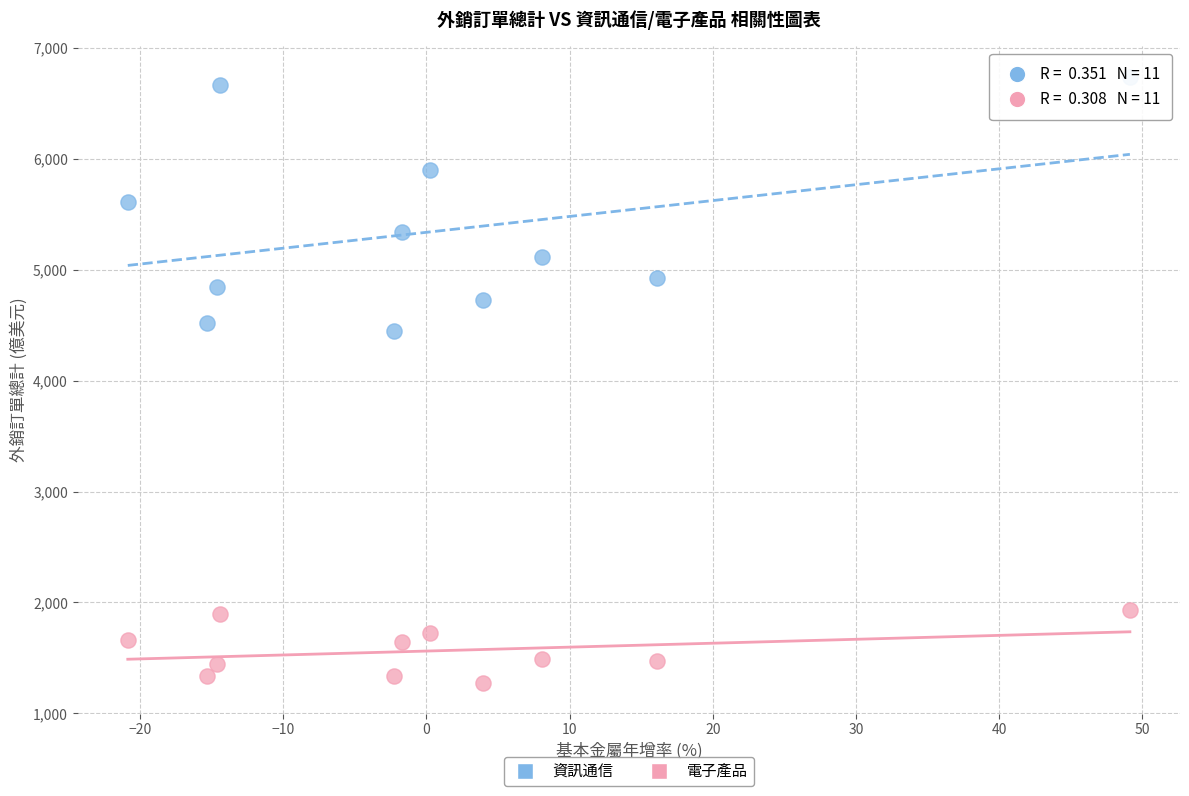

Across all series, what Y value is closest to 4006?

4445.4